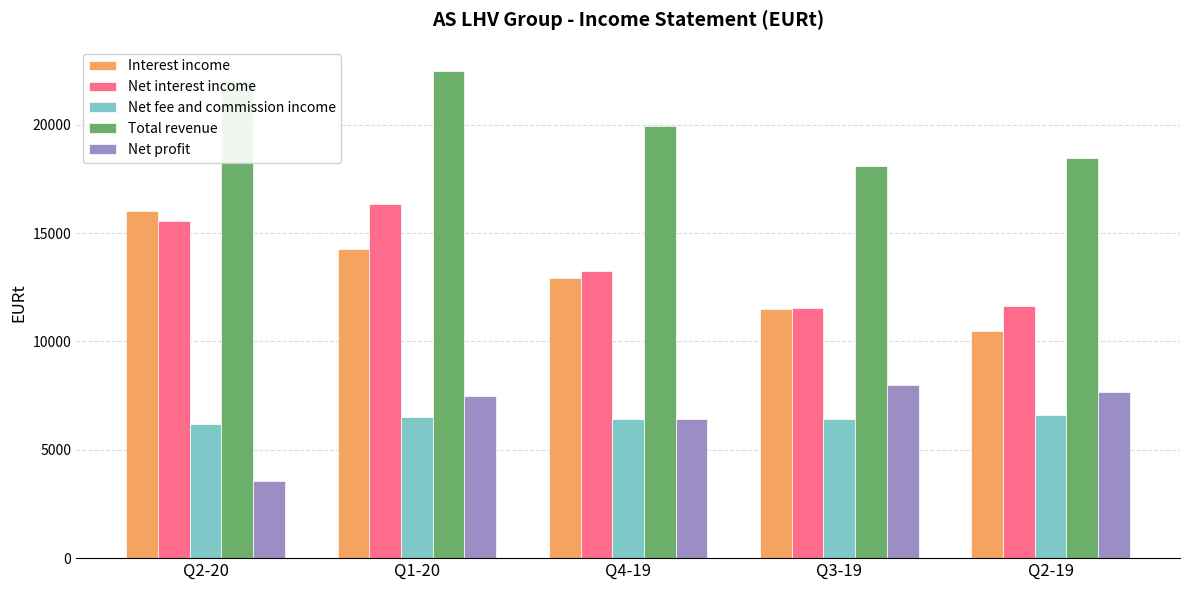

What is the label of the 5th bar from the left?

Q2-19